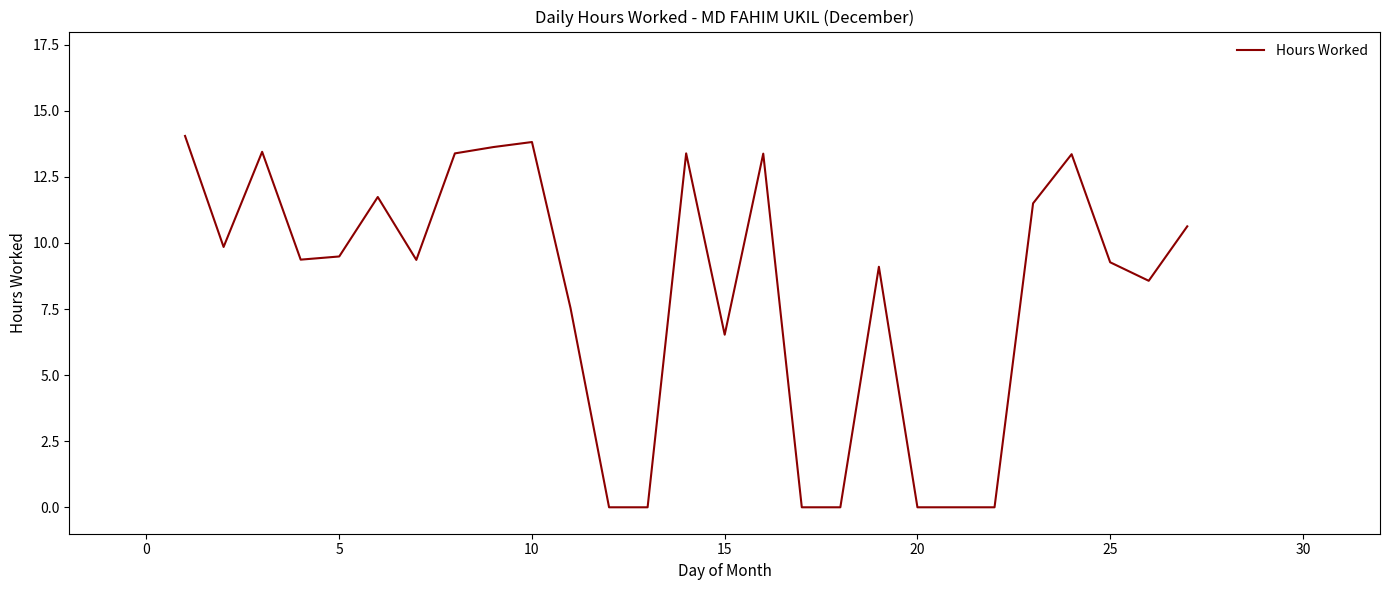

What is the maximum value shown in the chart?

14.1